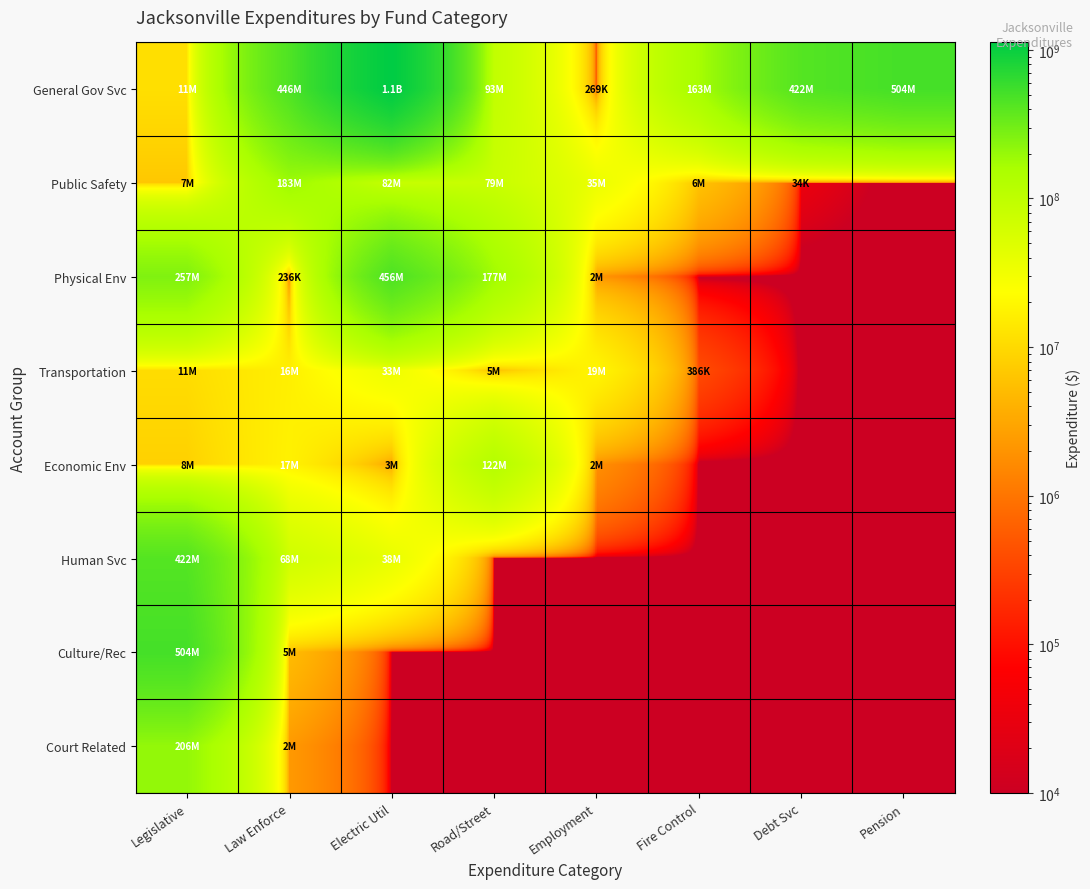

Reading left to right, list all the values displayed in this chart.

General Gov Svc: Legislative=11273373	Law Enforce=446128277	Electric Util=1120841000	Road/Street=92829181	Employment=268693	Fire Control=163010890	Debt Svc=421670956	Pension=504162705
Public Safety: Legislative=6559180	Law Enforce=183364298	Electric Util=81528466	Road/Street=78892000	Employment=35266228	Fire Control=5814823	Debt Svc=33560	Pension=1
Physical Env: Legislative=257412305	Law Enforce=236308	Electric Util=456192789	Road/Street=176921266	Employment=2053339	Fire Control=1	Debt Svc=1	Pension=1
Transportation: Legislative=10650915	Law Enforce=16367085	Electric Util=33445986	Road/Street=5318782	Employment=18783407	Fire Control=386477	Debt Svc=1	Pension=1
Economic Env: Legislative=8167918	Law Enforce=17198026	Electric Util=2758437	Road/Street=121804195	Employment=1837933	Fire Control=1	Debt Svc=1	Pension=1
Human Svc: Legislative=421670956	Law Enforce=68296241	Electric Util=38047498	Road/Street=1	Employment=1	Fire Control=1	Debt Svc=1	Pension=1
Culture/Rec: Legislative=504162705	Law Enforce=5070877	Electric Util=1	Road/Street=1	Employment=1	Fire Control=1	Debt Svc=1	Pension=1
Court Related: Legislative=206019756	Law Enforce=2298371	Electric Util=1	Road/Street=1	Employment=1	Fire Control=1	Debt Svc=1	Pension=1